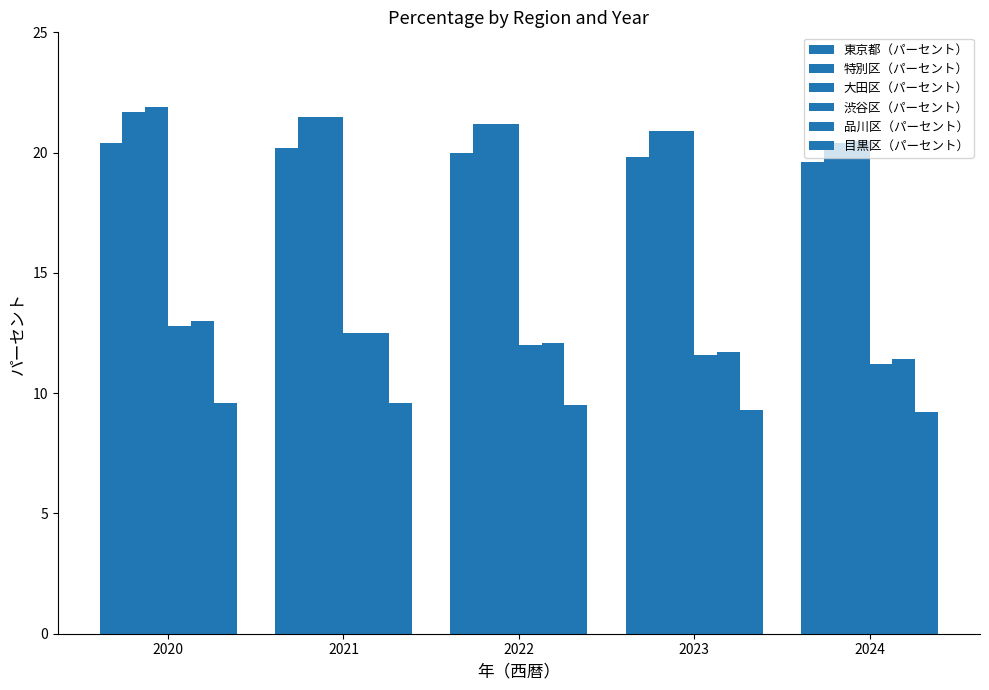

Does the chart contain any negative values?

No